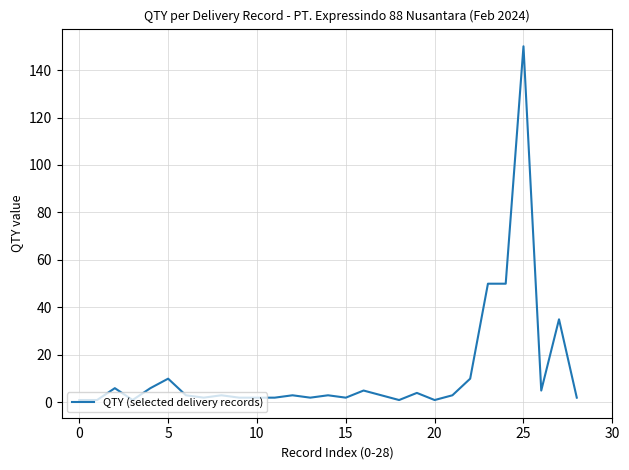

What is the greatest value displayed?

150